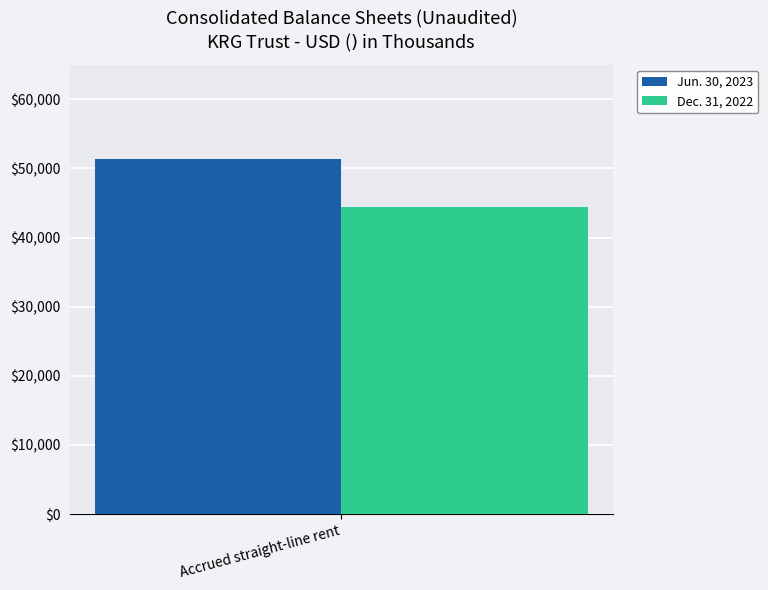

Is it true that Jun. 30, 2023 equals 51355 at Accrued straight-line rent?

True